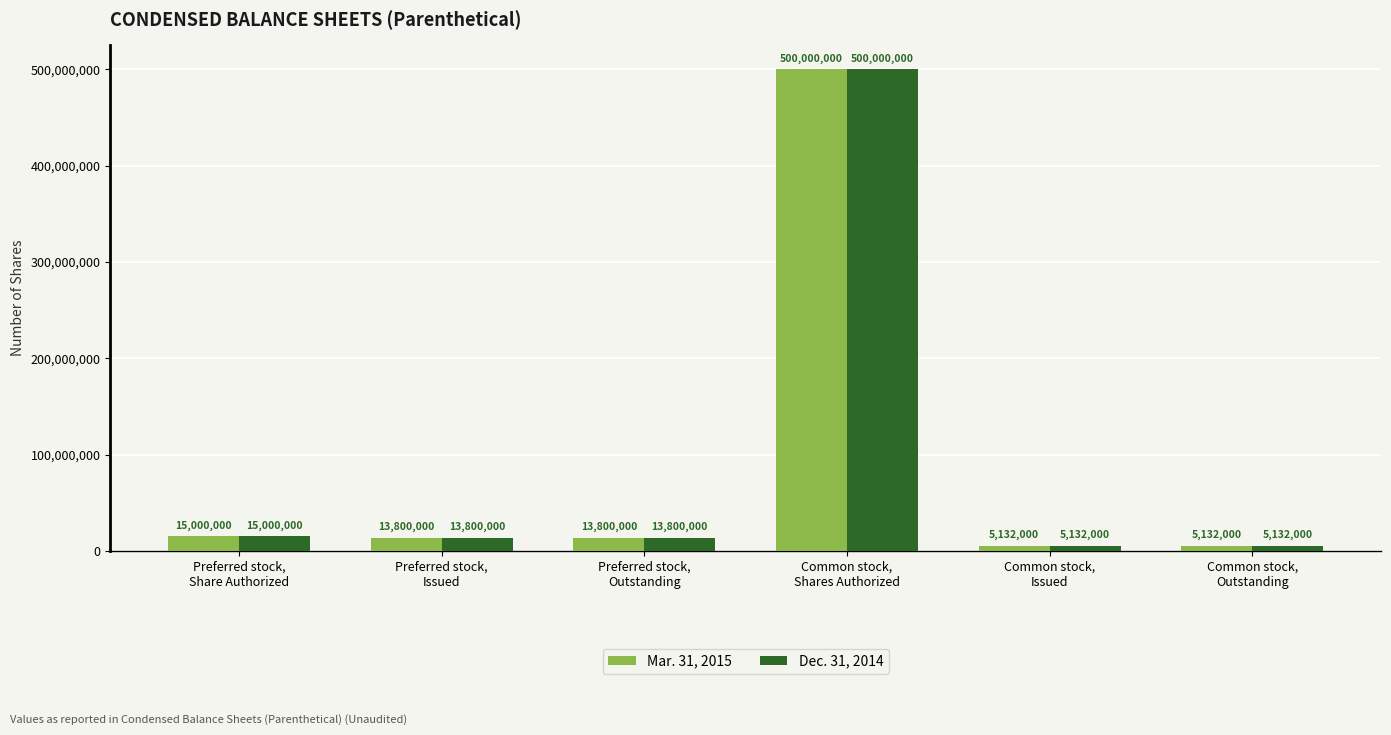

Is it true that Mar. 31, 2015 equals 15000000 at Preferred stock,
Share Authorized?

True